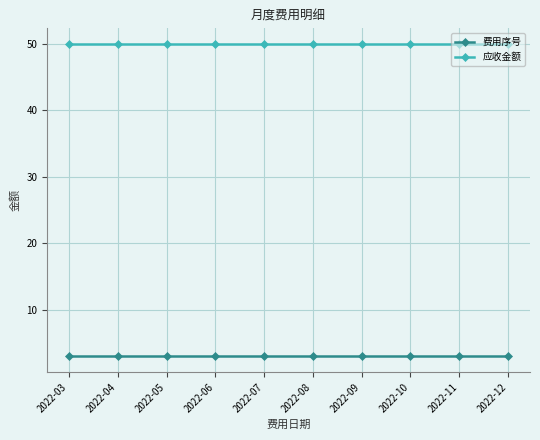

Is it true that 应收金额 equals 50 at 2022-10?

True